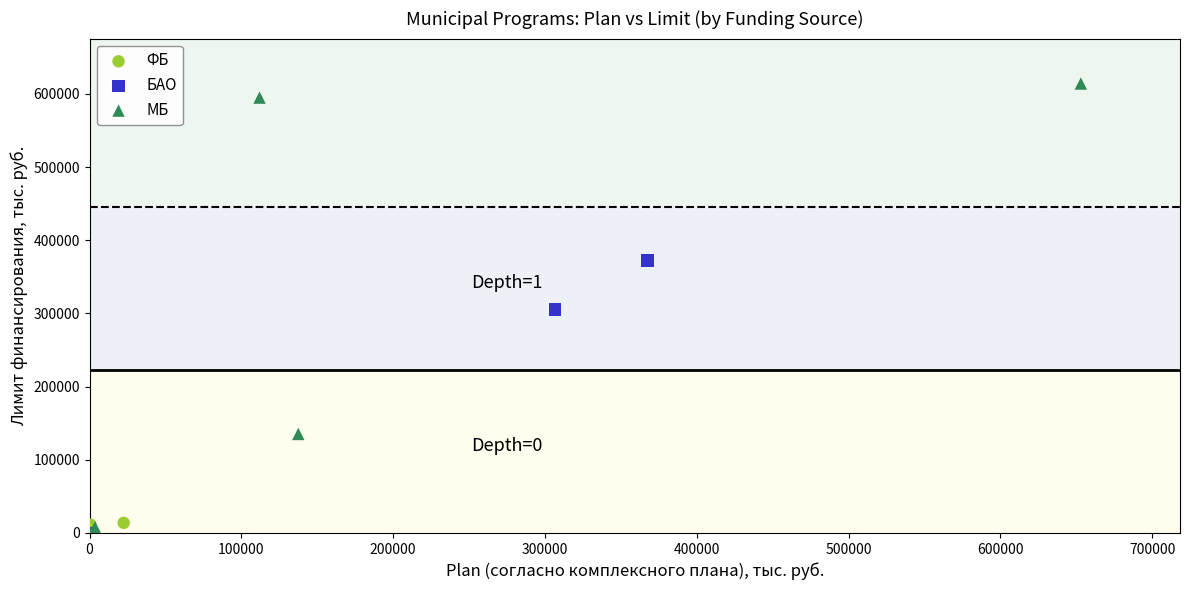

Which series has the largest Y range (max minus min)?

МБ